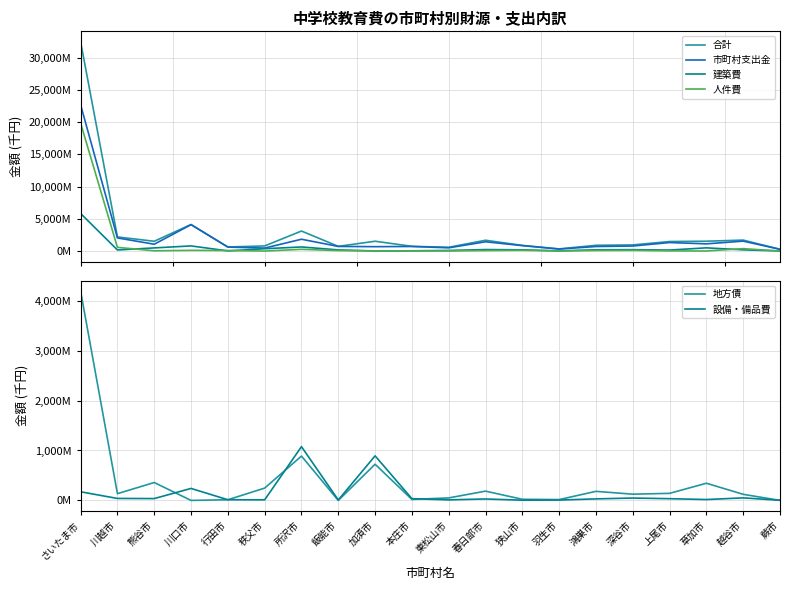

How many values in the 市町村支出金 series are below 847141?

10